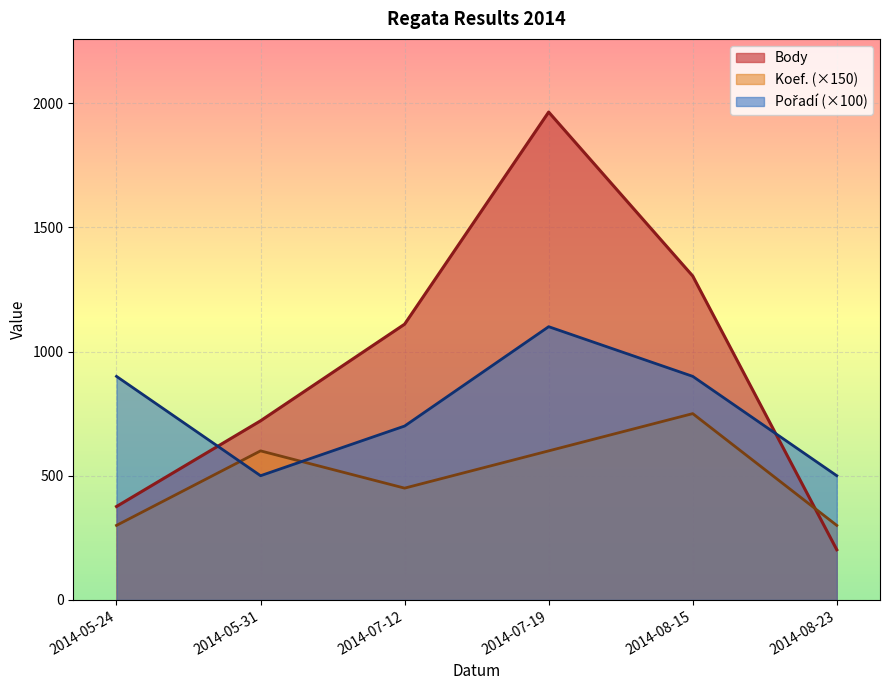

What is the label of the 4th point from the right?

2014-07-12